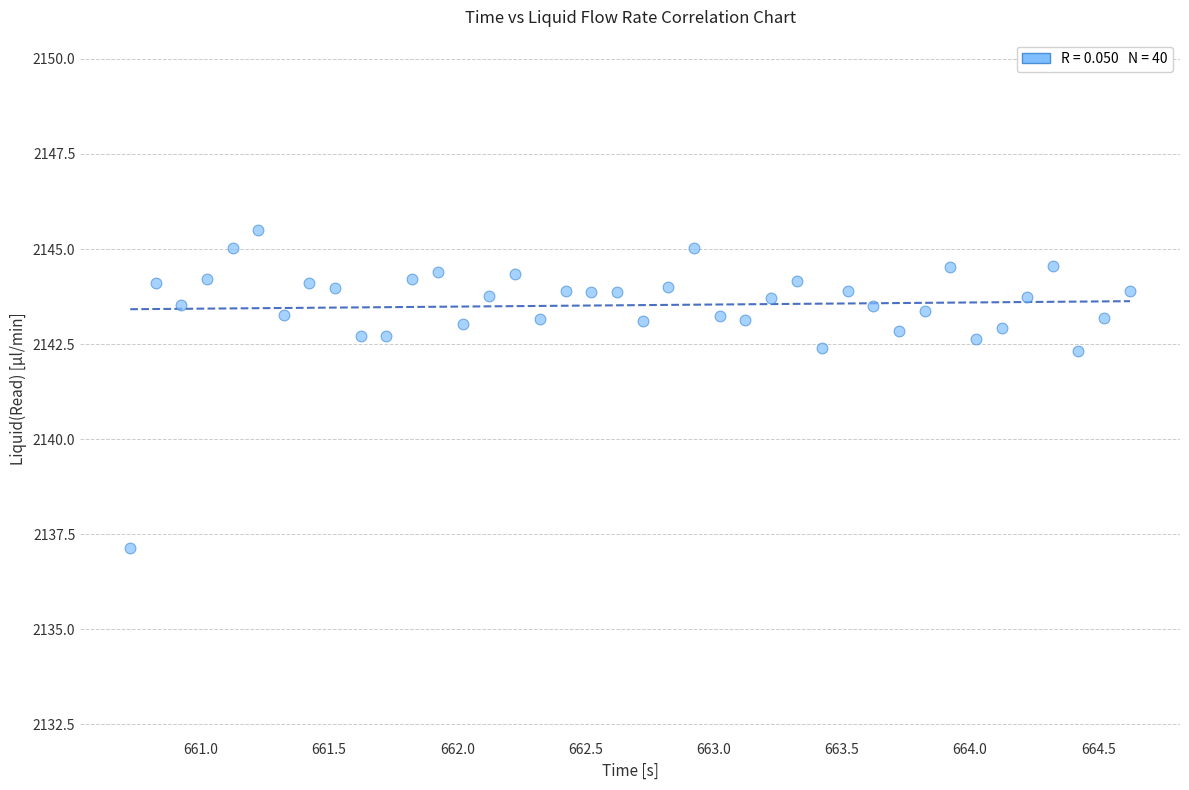

What is the range of X values (max minus min)?

3.9